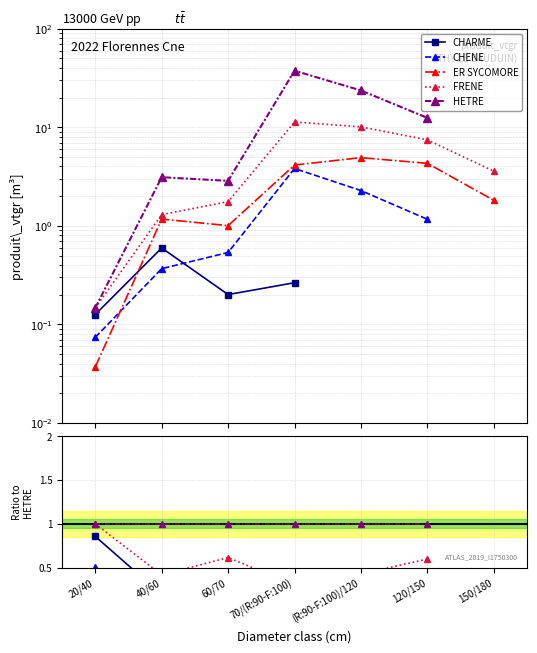

How many times do CHENE and CHARME cross each other?

1